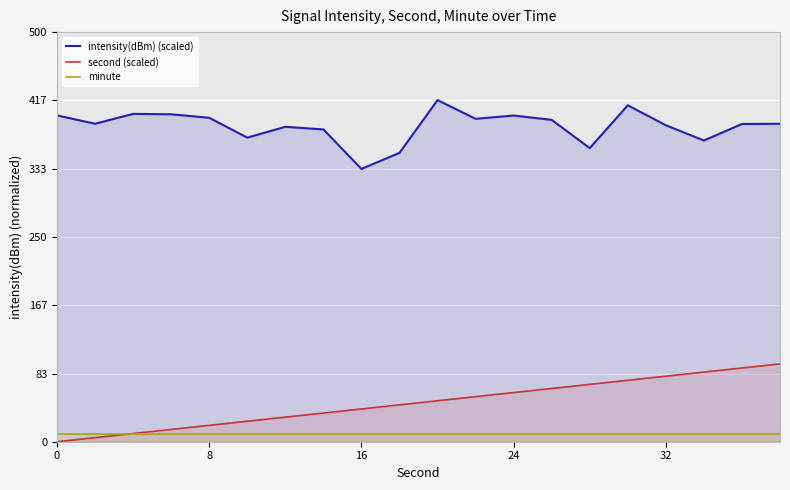

List the series in order of their peak value, lowest first.

minute, second (scaled), intensity(dBm) (scaled)